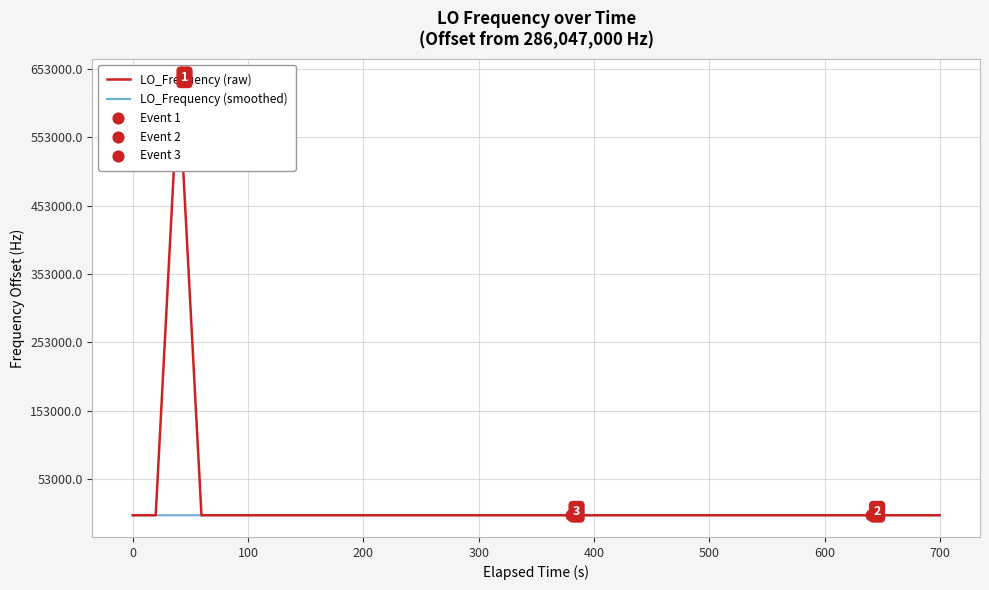

Is the value of LO_Frequency (smoothed) at 22 greater than the value of LO_Frequency (raw) at 10?

Yes